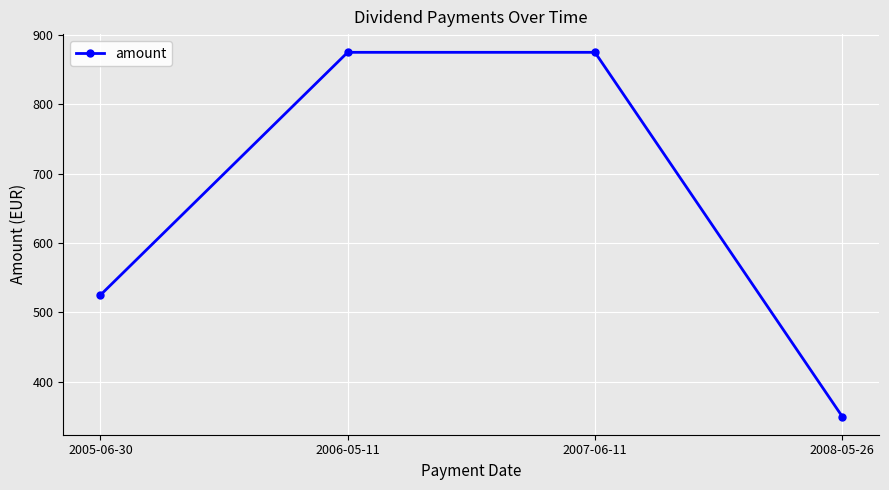

What is the greatest value displayed?

874.6